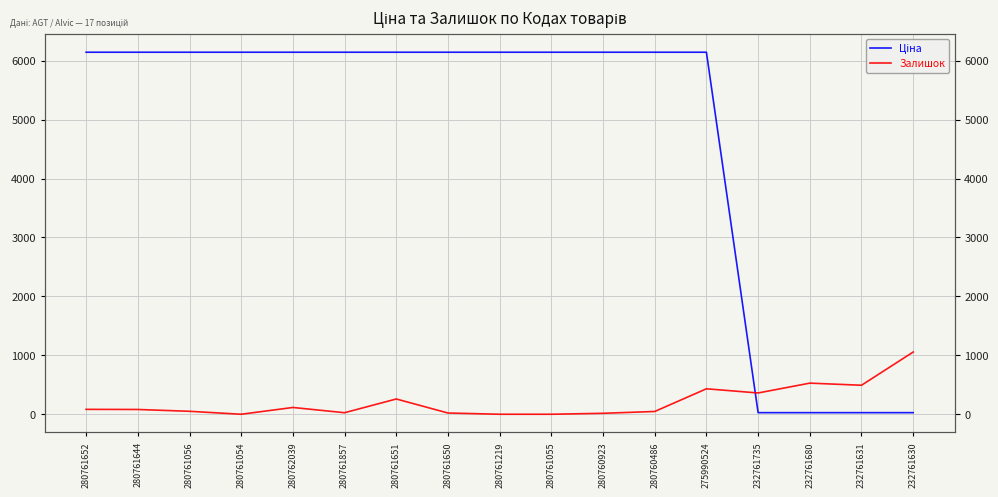

Is it true that Залишок equals 430.7 at 280761055?

False